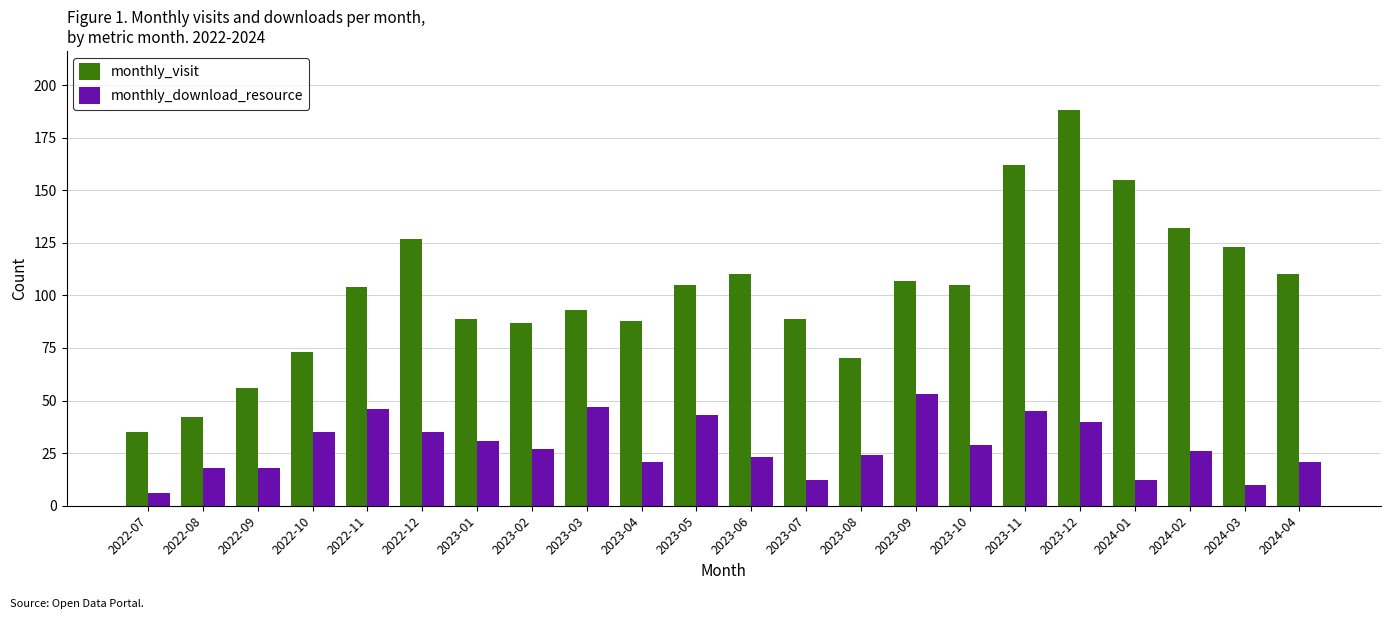

What is the value of the monthly_visit bar at the 21st from the left?

123